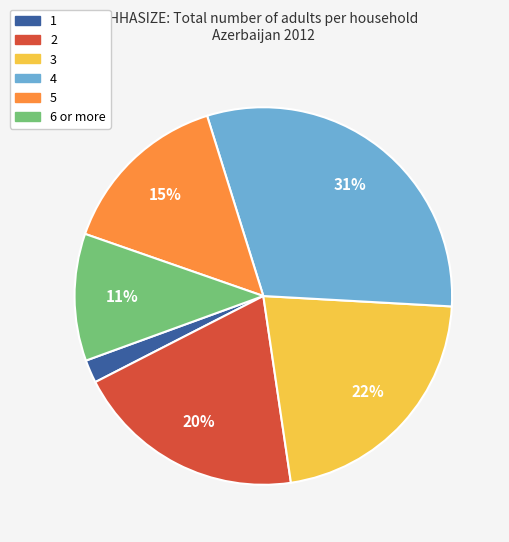

Does 5 account for over 50% of the chart?

No